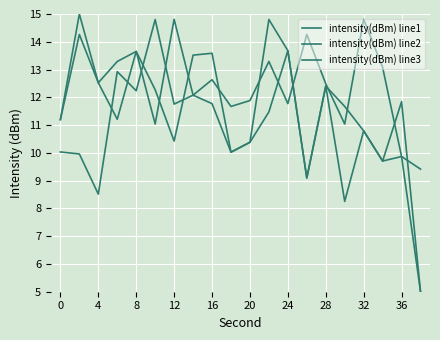

How many lines are shown in the chart?

3